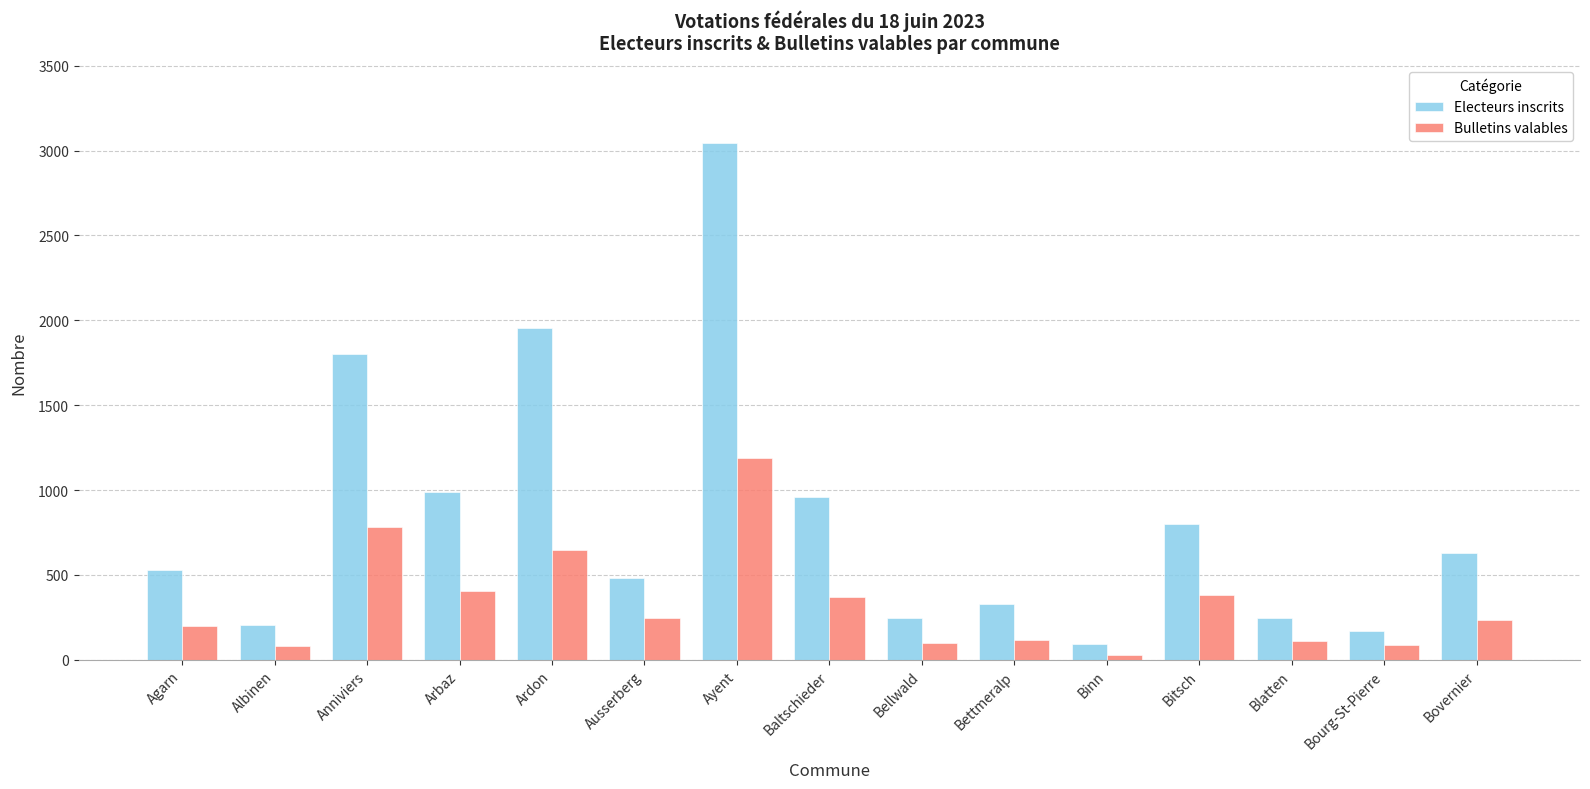

At Ardon, list the series in order from smallest to largest.

Bulletins valables, Electeurs inscrits